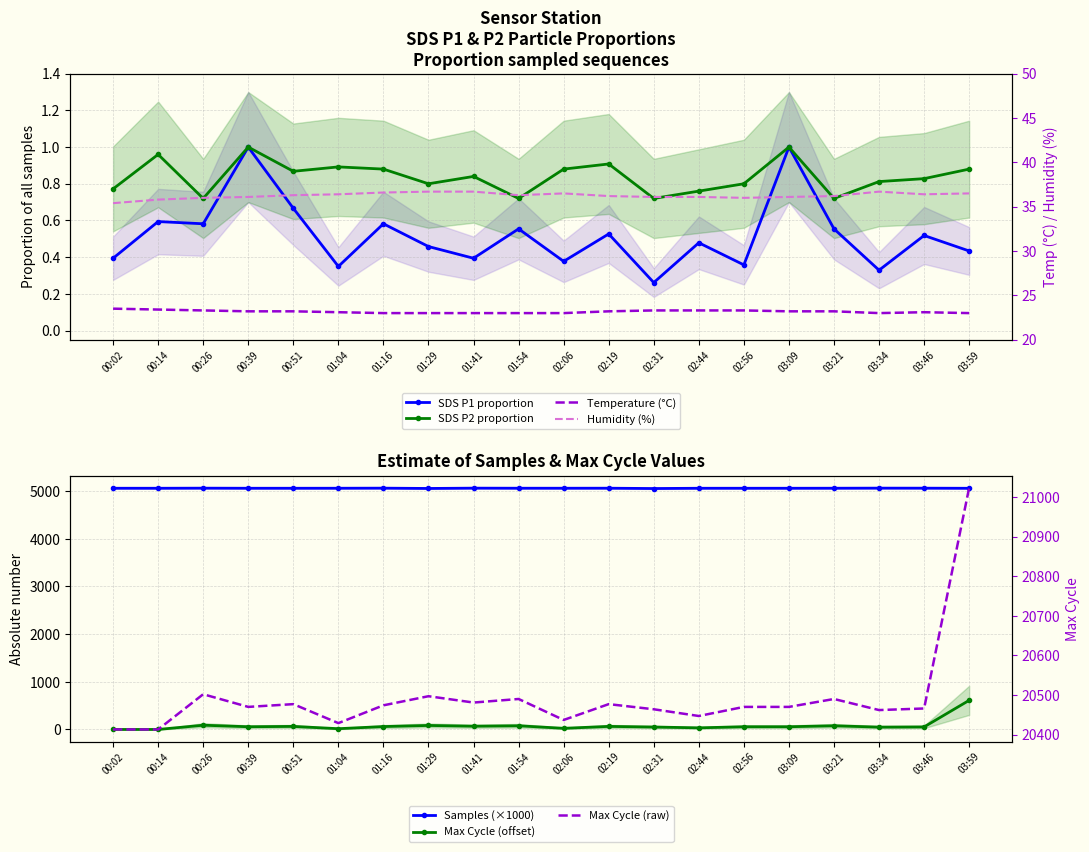

At which category does SDS_P2 reach its first local peak?

00:14